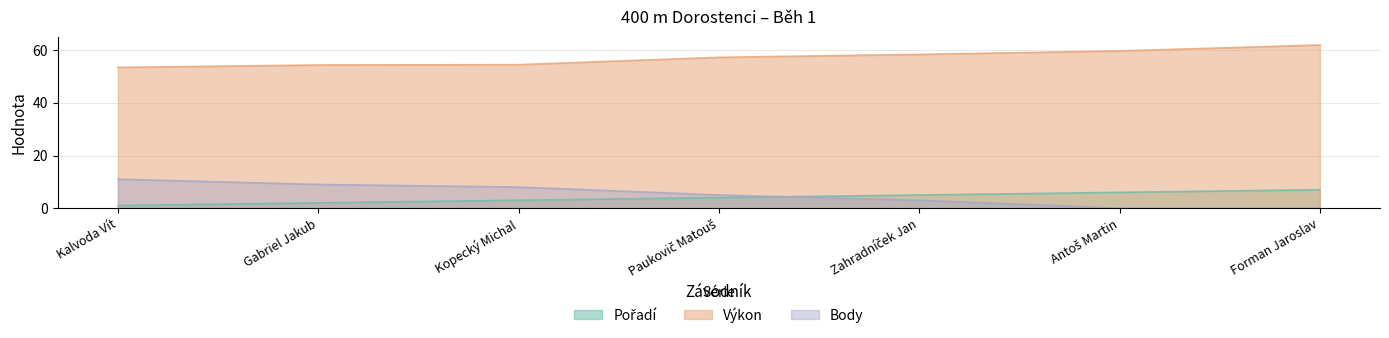

How many positive values does the Body series have?

5